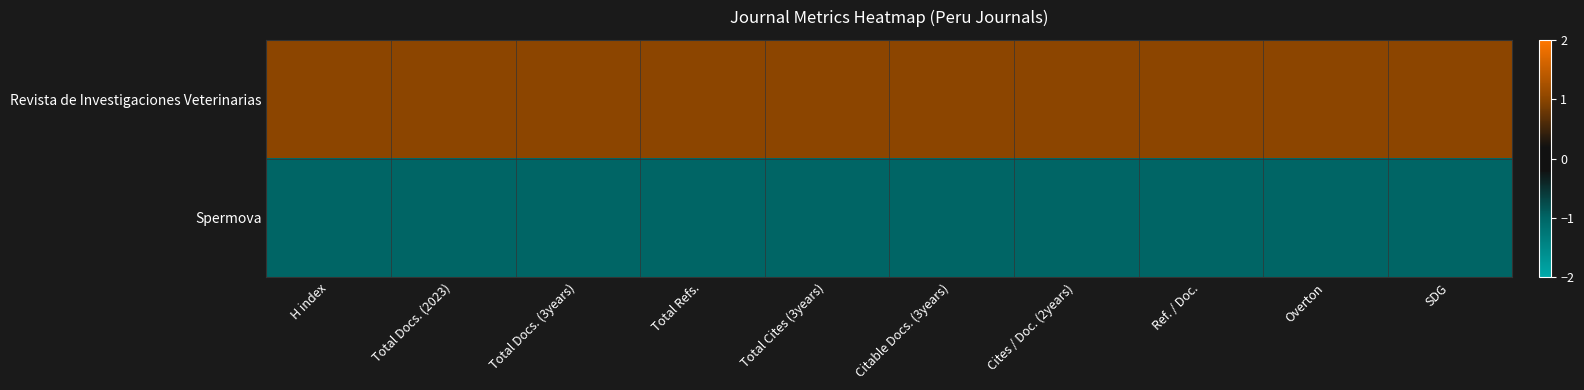

Reading left to right, transcribe all the data shown in this chart.

Revista de Investigaciones Veterinarias: H index=1	Total Docs. (2023)=1	Total Docs. (3years)=1	Total Refs.=1	Total Cites (3years)=1	Citable Docs. (3years)=1	Cites / Doc. (2years)=1	Ref. / Doc.=1	Overton=1	SDG=1
Spermova: H index=-1	Total Docs. (2023)=-1	Total Docs. (3years)=-1	Total Refs.=-1	Total Cites (3years)=-1	Citable Docs. (3years)=-1	Cites / Doc. (2years)=-1	Ref. / Doc.=-1	Overton=-1	SDG=-1